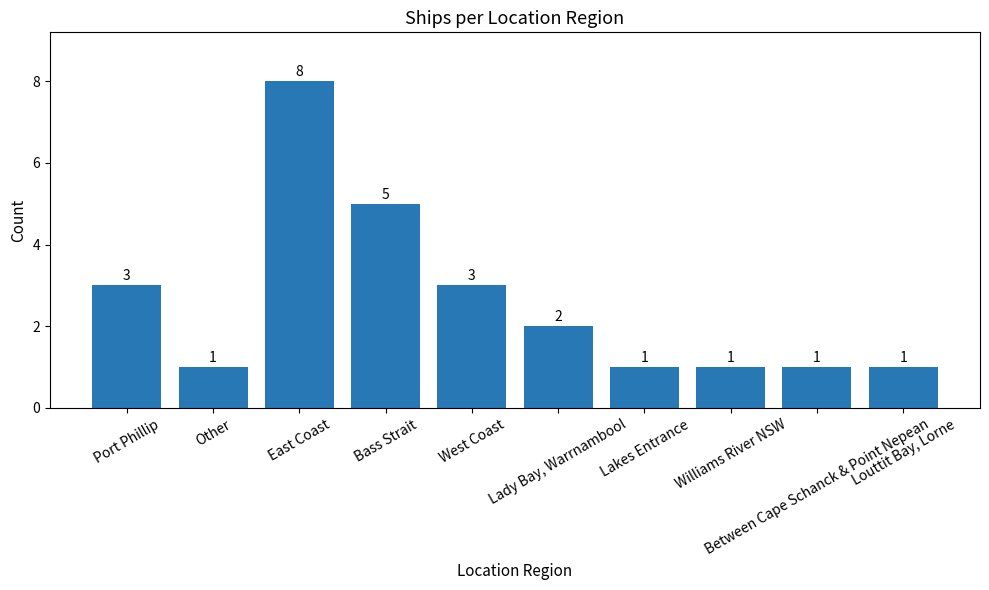

What is the value of the 4th bar from the left?

5